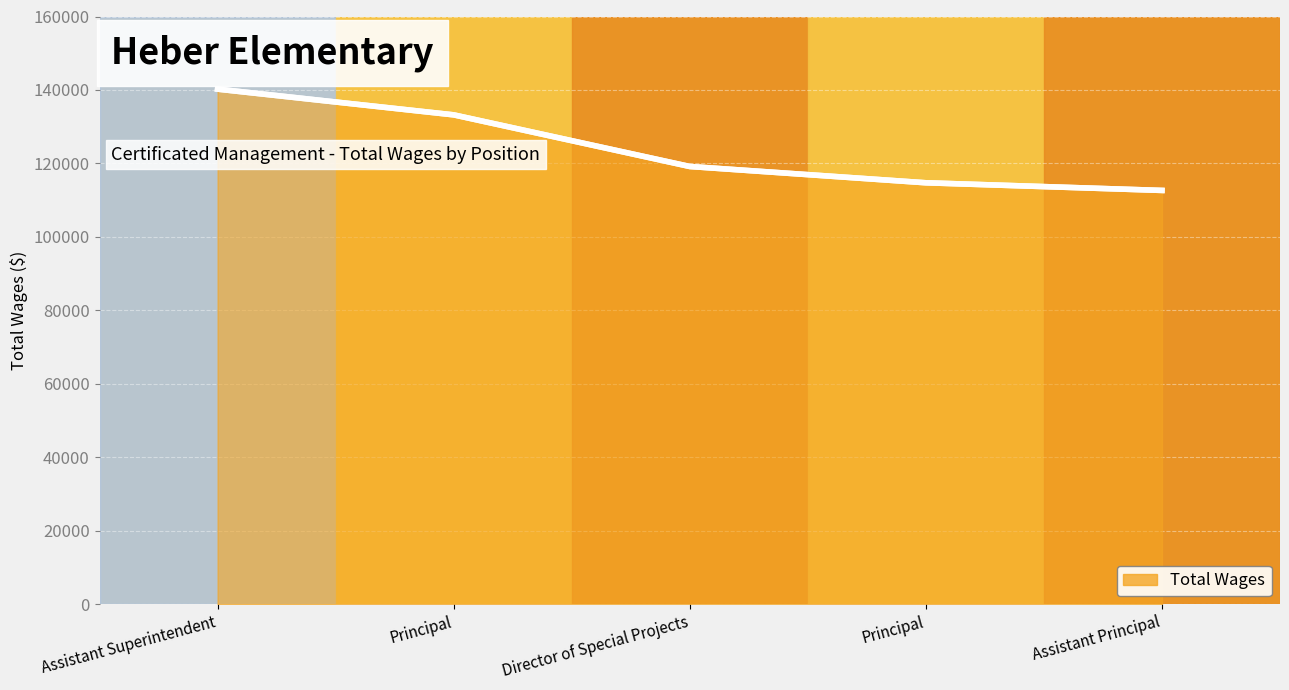

How many lines are shown in the chart?

1